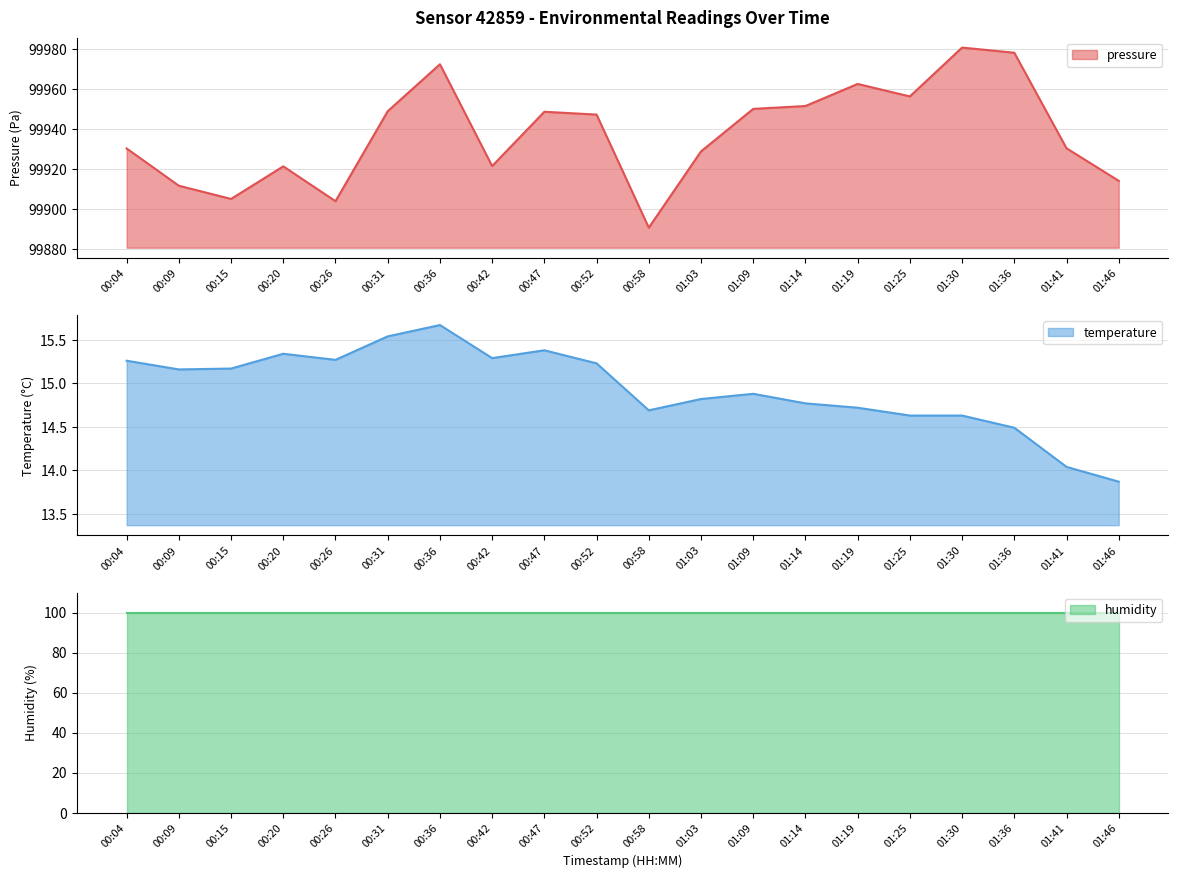

What is the label of the 19th point from the left?

01:41